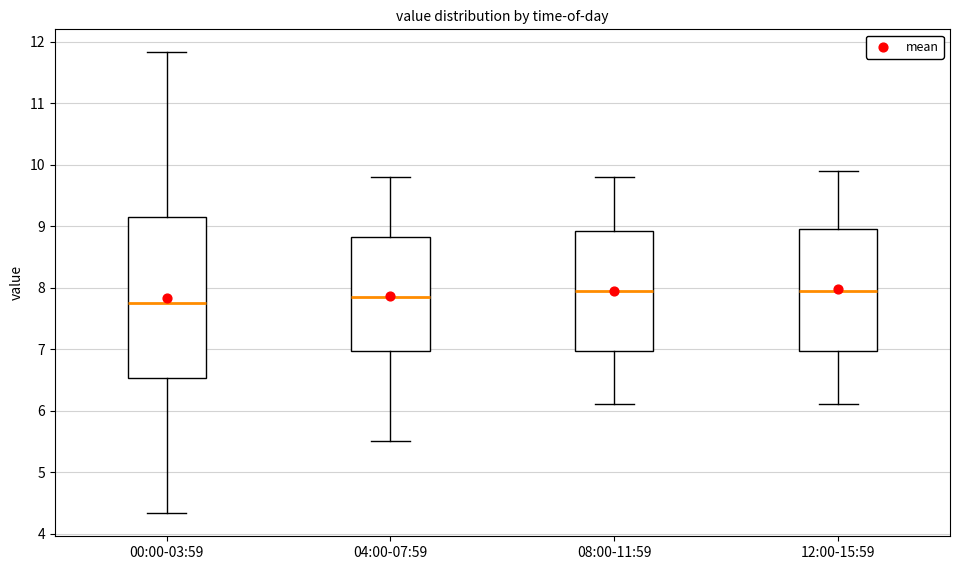

Reading left to right, read every box against the y-axis: the position of its median line, the range the box covers, and the ends of its whiskers. The values are not printed on the chart, so give them approximately, as read against the axis.

00:00-03:59: median 7.8, box 6.5 to 9.2, whiskers 4.3 to 11.8
04:00-07:59: median 7.9, box 7.0 to 8.8, whiskers 5.5 to 9.8
08:00-11:59: median 8.0, box 7.0 to 8.9, whiskers 6.1 to 9.8
12:00-15:59: median 8.0, box 7.0 to 9.0, whiskers 6.1 to 9.9